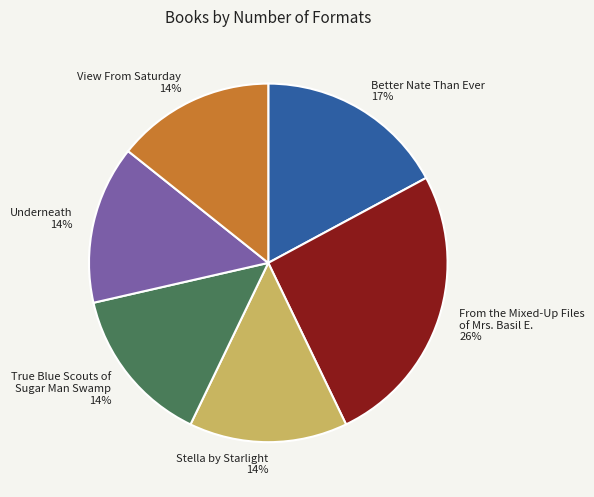

Does Underneath represent more than half of the total?

No